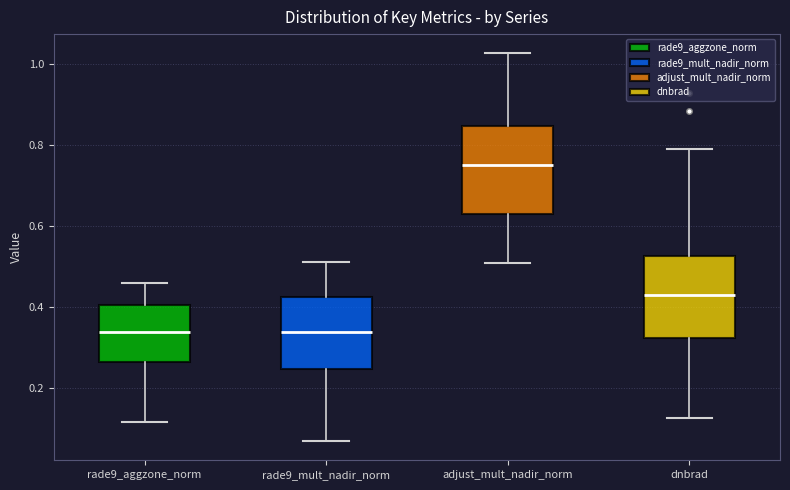

Where does the median line of the box for adjust_mult_nadir_norm sit on the y-axis? The values are not printed on the chart, so give them approximately, as read against the axis.

0.74